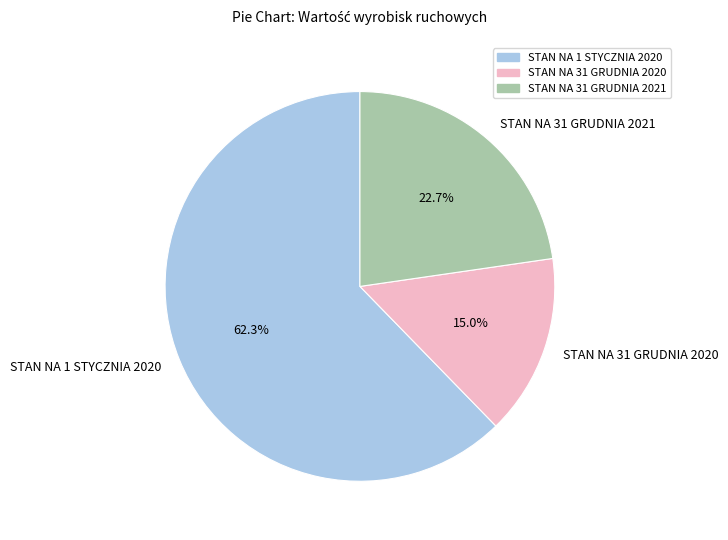

What is the total percentage of STAN NA 1 STYCZNIA 2020 and STAN NA 31 GRUDNIA 2021?

85.0%